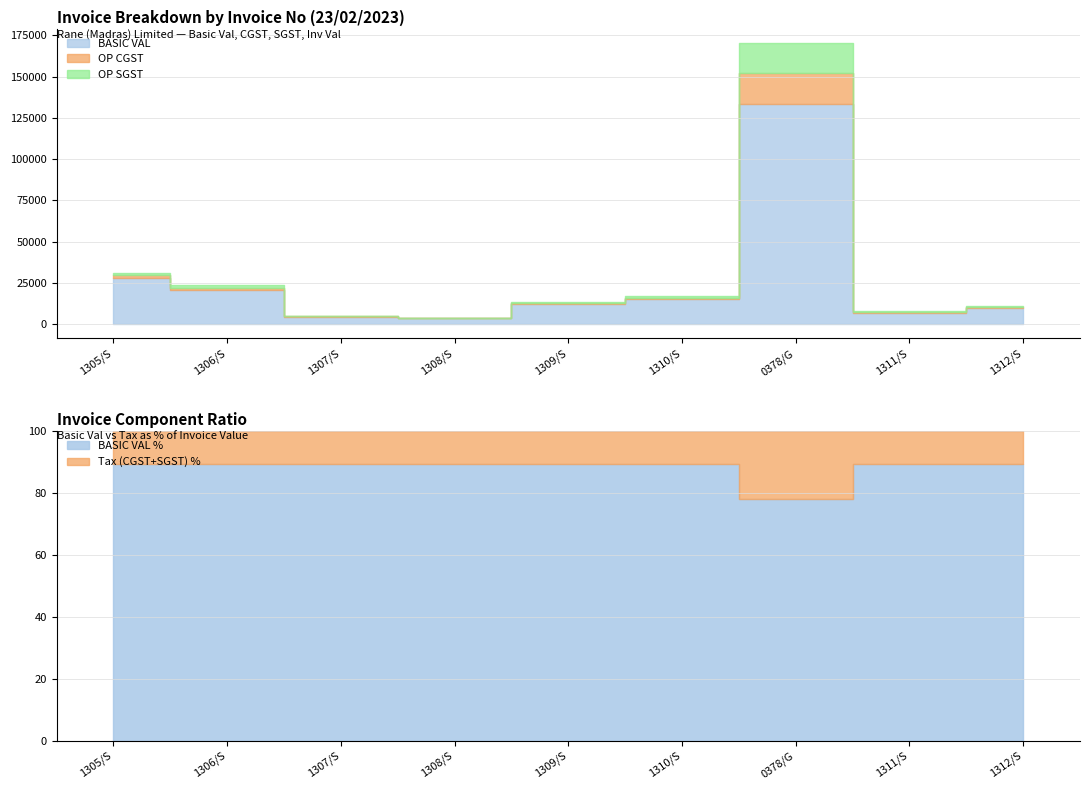

At which label does OP CGST first exceed 727?

1305/S